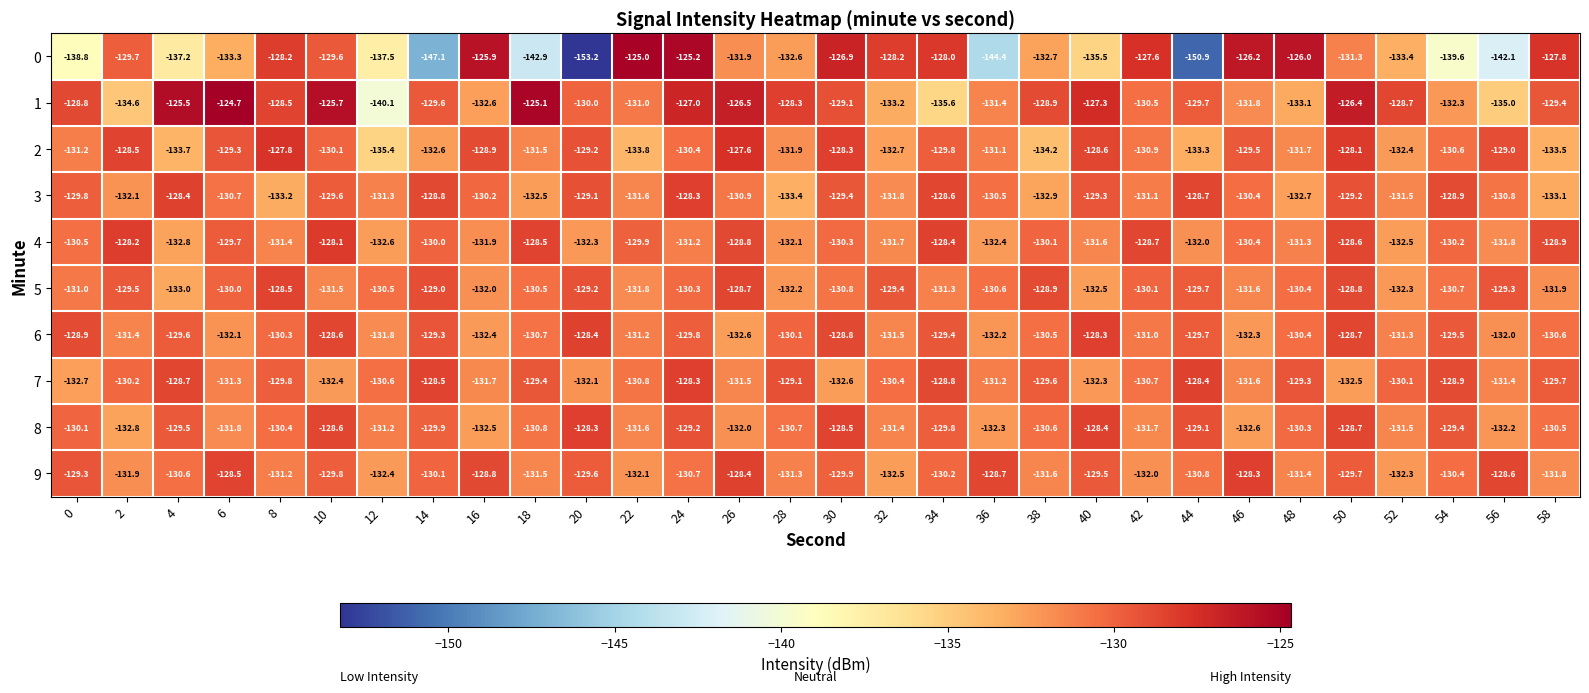

At which category is the sum across all series the highest?

24